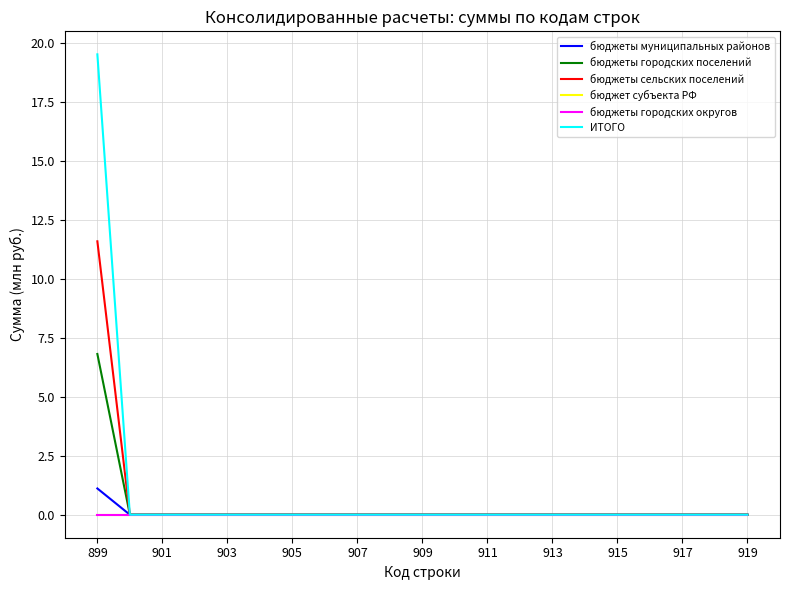

True or false: бюджеты муниципальных районов has more than 2 interior local peaks.

False